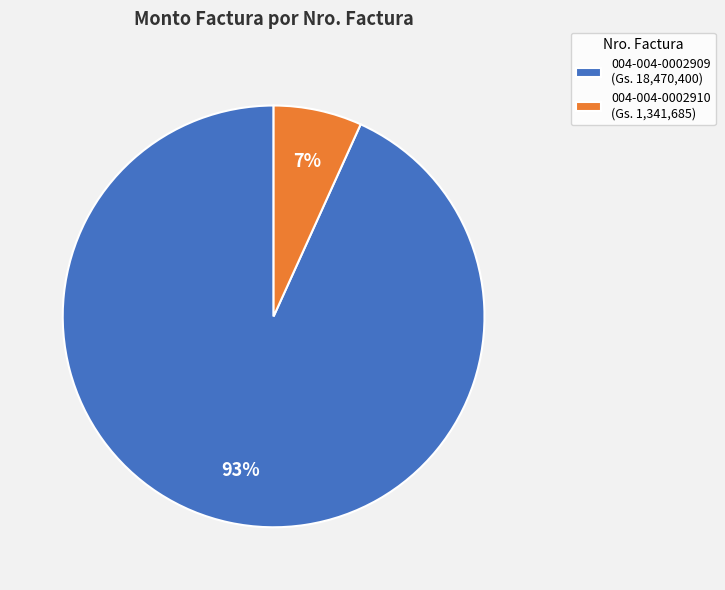

To the nearest percent, what is the difference between the largest and smallest slice percentages?

86%